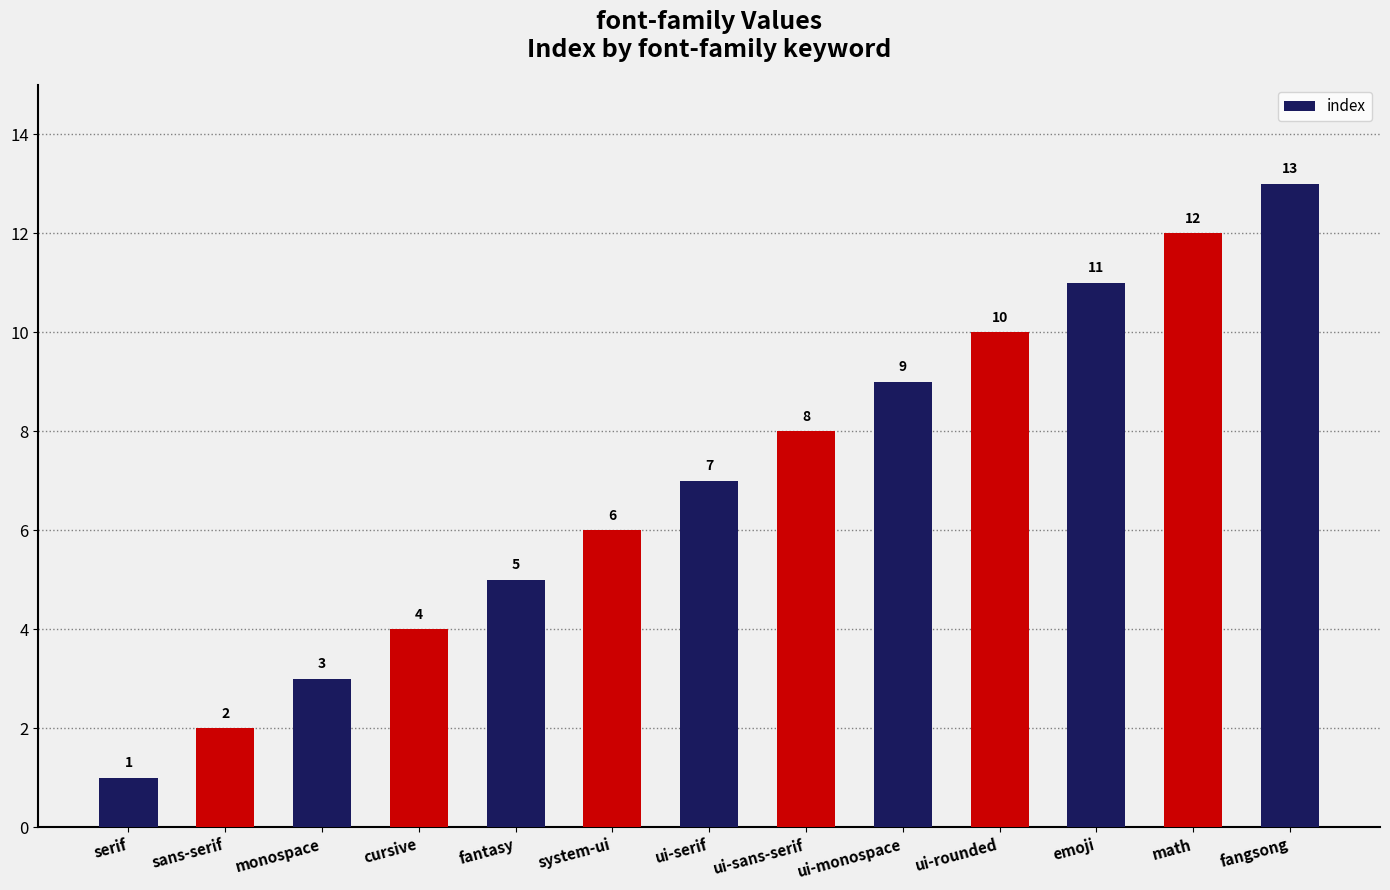

What is the minimum value shown in the chart?

1